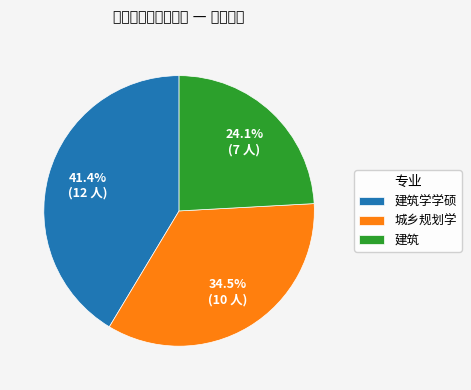

Rank the categories by value from highest to lowest.

建筑学学硕, 城乡规划学, 建筑